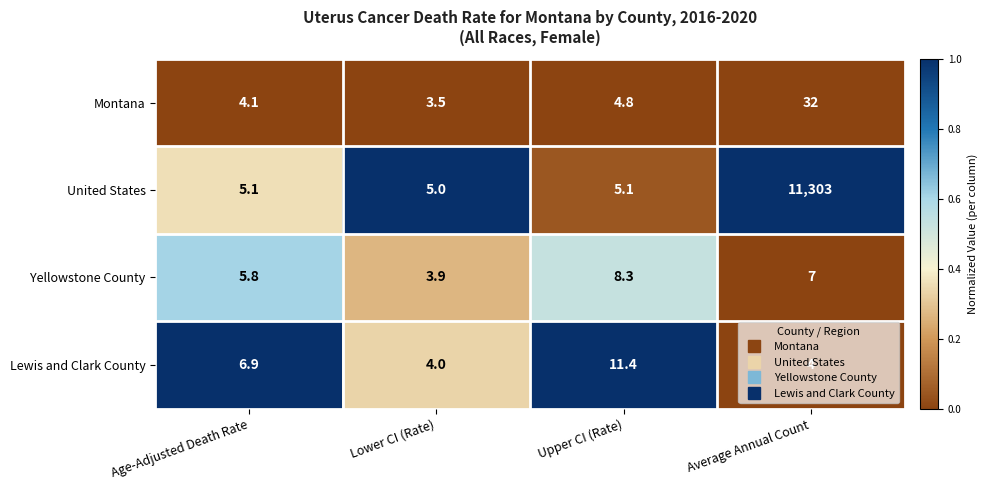

At Average Annual Count, list the series in order from largest to smallest.

United States, Montana, Yellowstone County, Lewis and Clark County